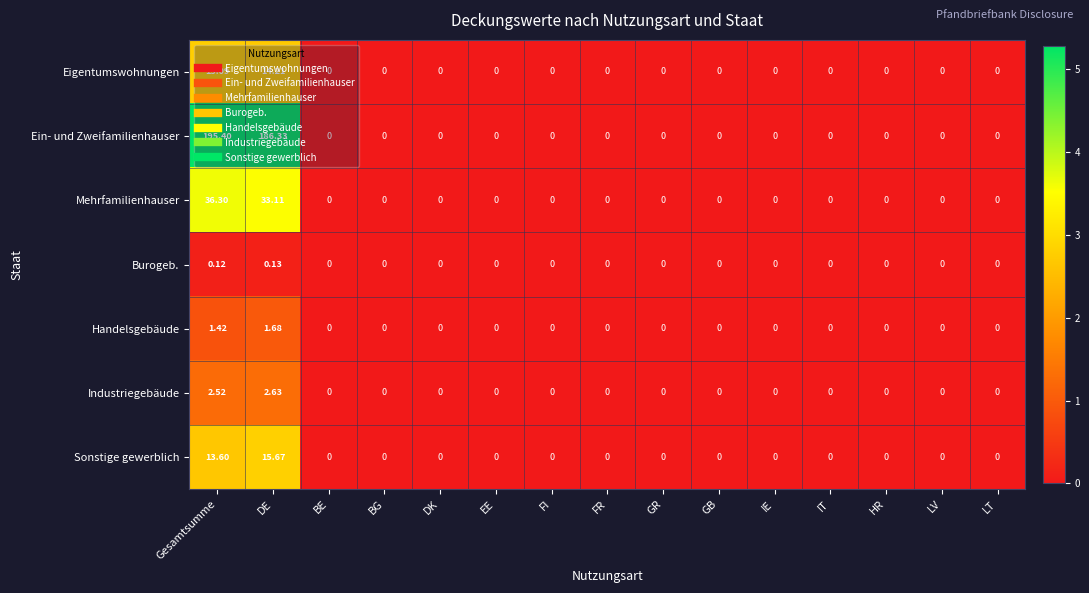

Which series has the largest range (max minus min)?

Ein- und Zweifamilienhauser